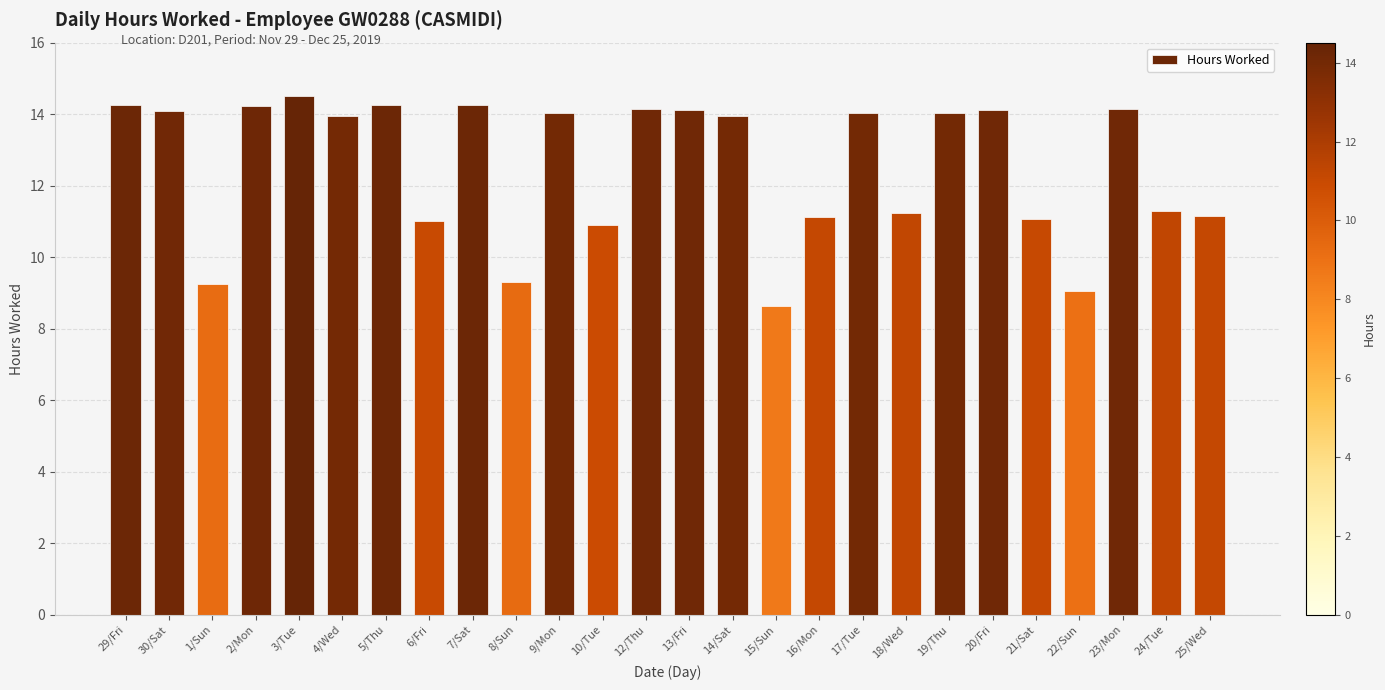

At which category does the chart reach its peak across all series?

3/Tue